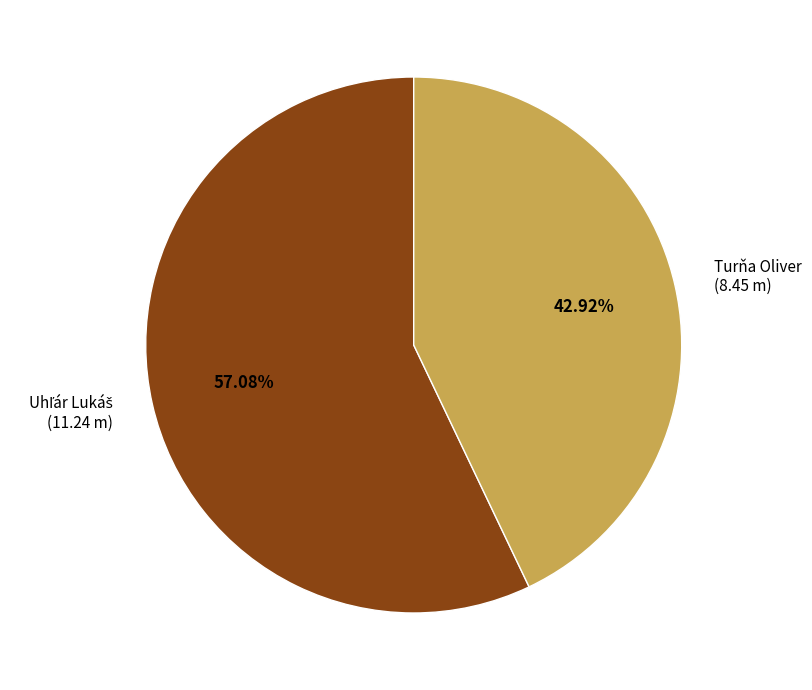

How many segments does this pie chart have?

2